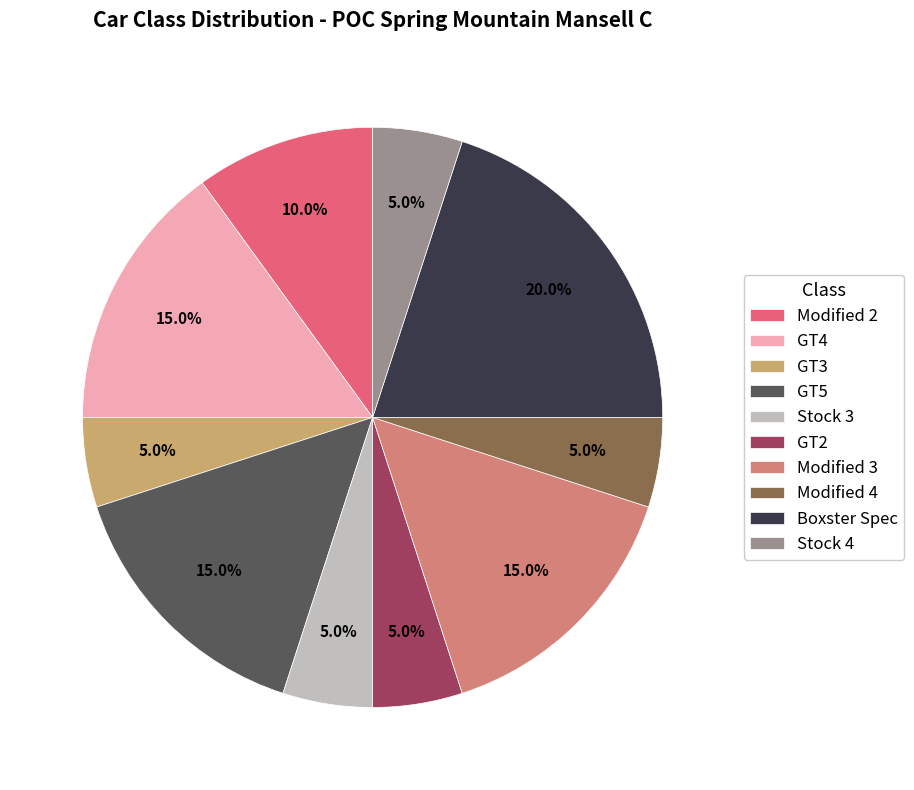

To the nearest percent, what is the combined percentage of Stock 4 and GT3?

10%